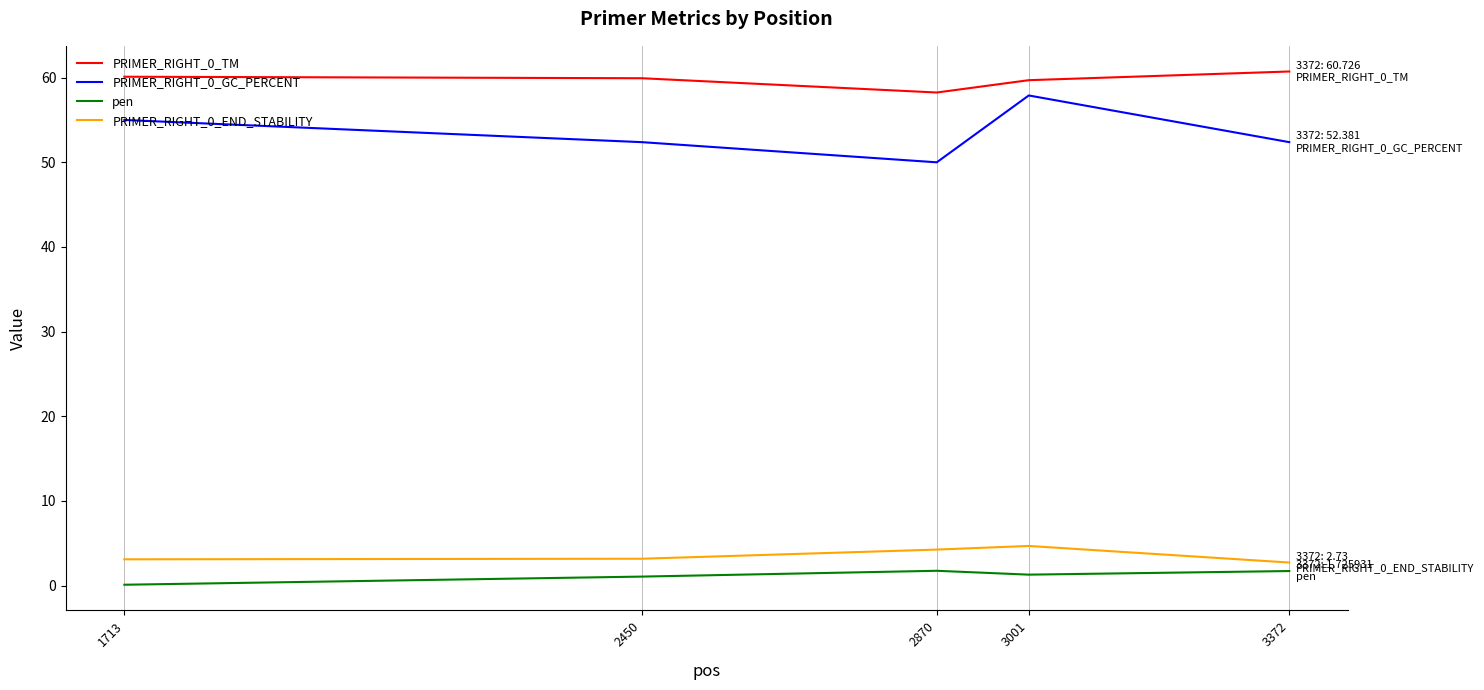

True or false: PRIMER_RIGHT_0_TM and pen intersect in this chart.

False